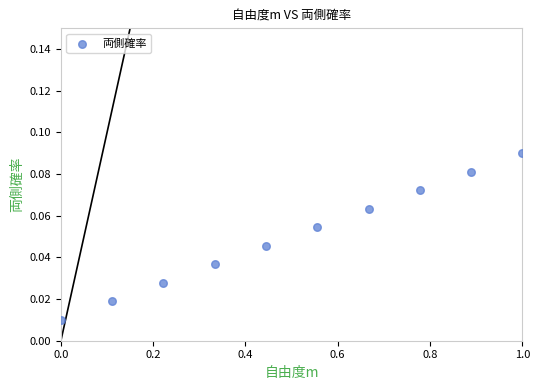

What is the average X value?

0.5